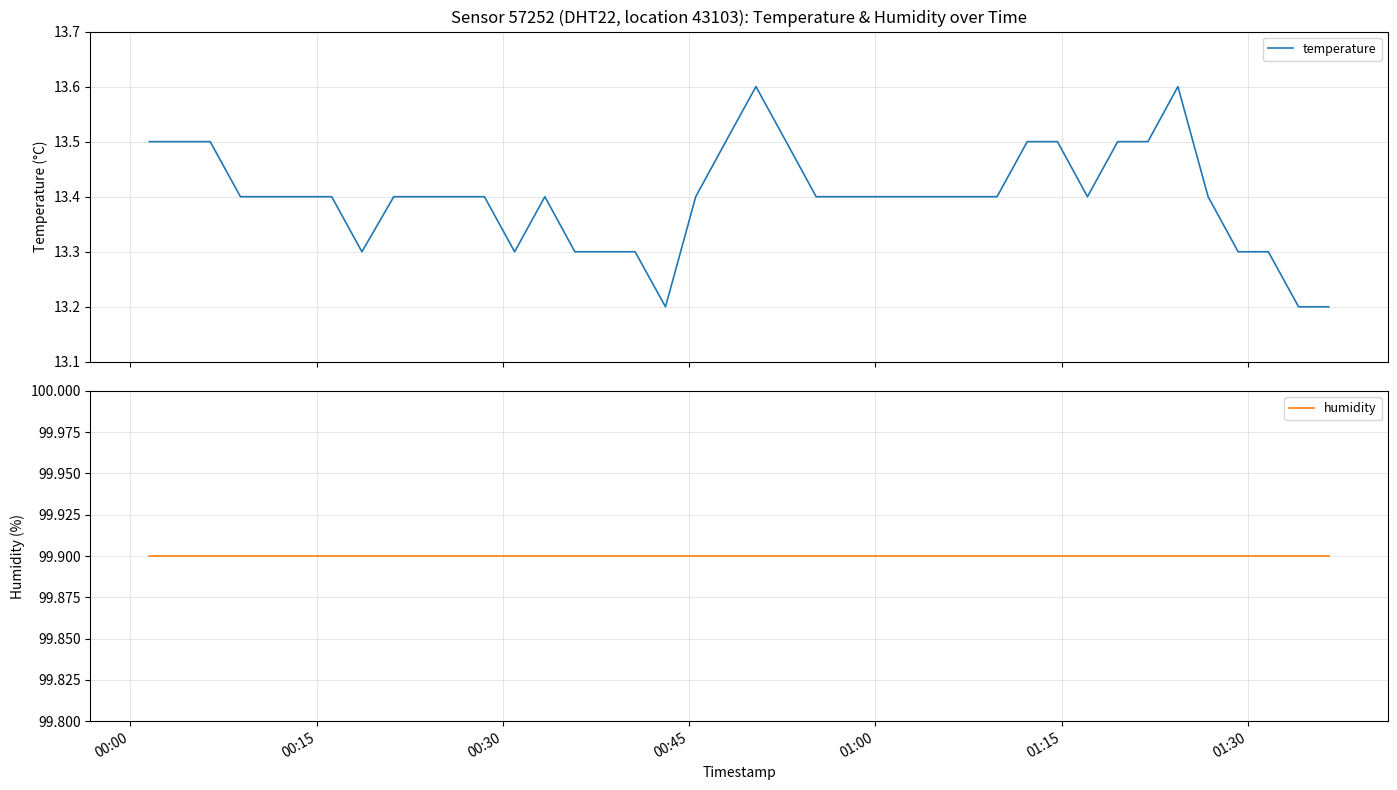

What is the lowest value of the temperature series?

13.2